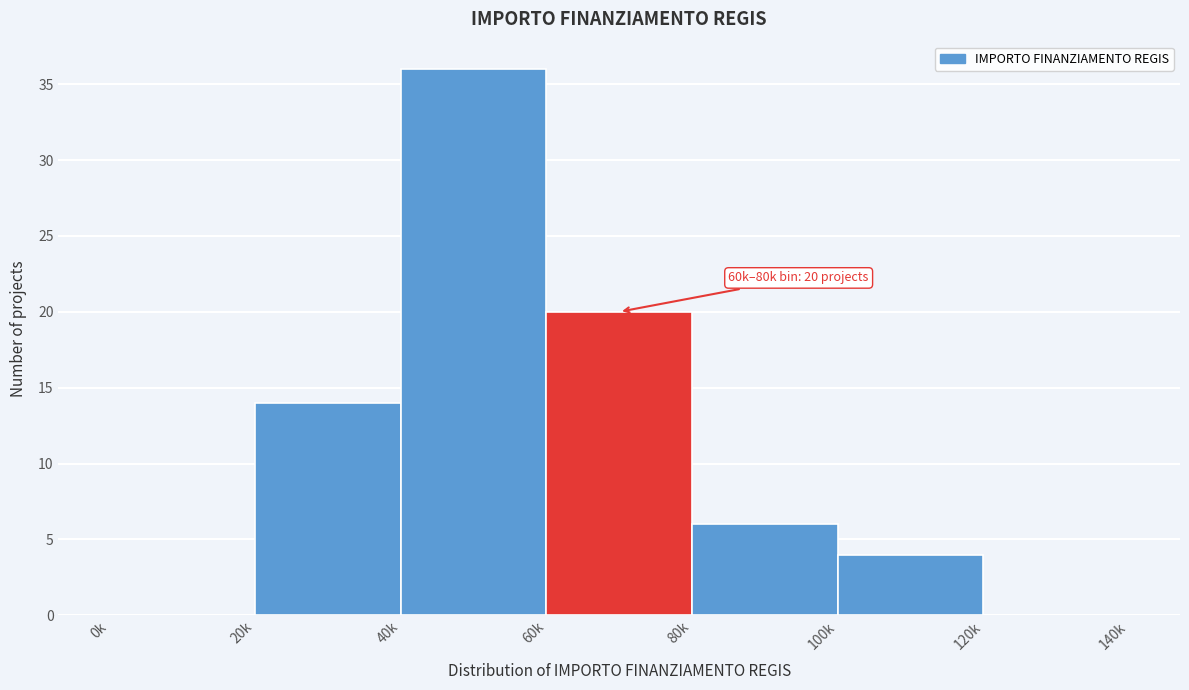

Reading right to left, list all the values displayed in this chart.

120k=0	100k=4	80k=6	60k=20	40k=36	20k=14	0k=0